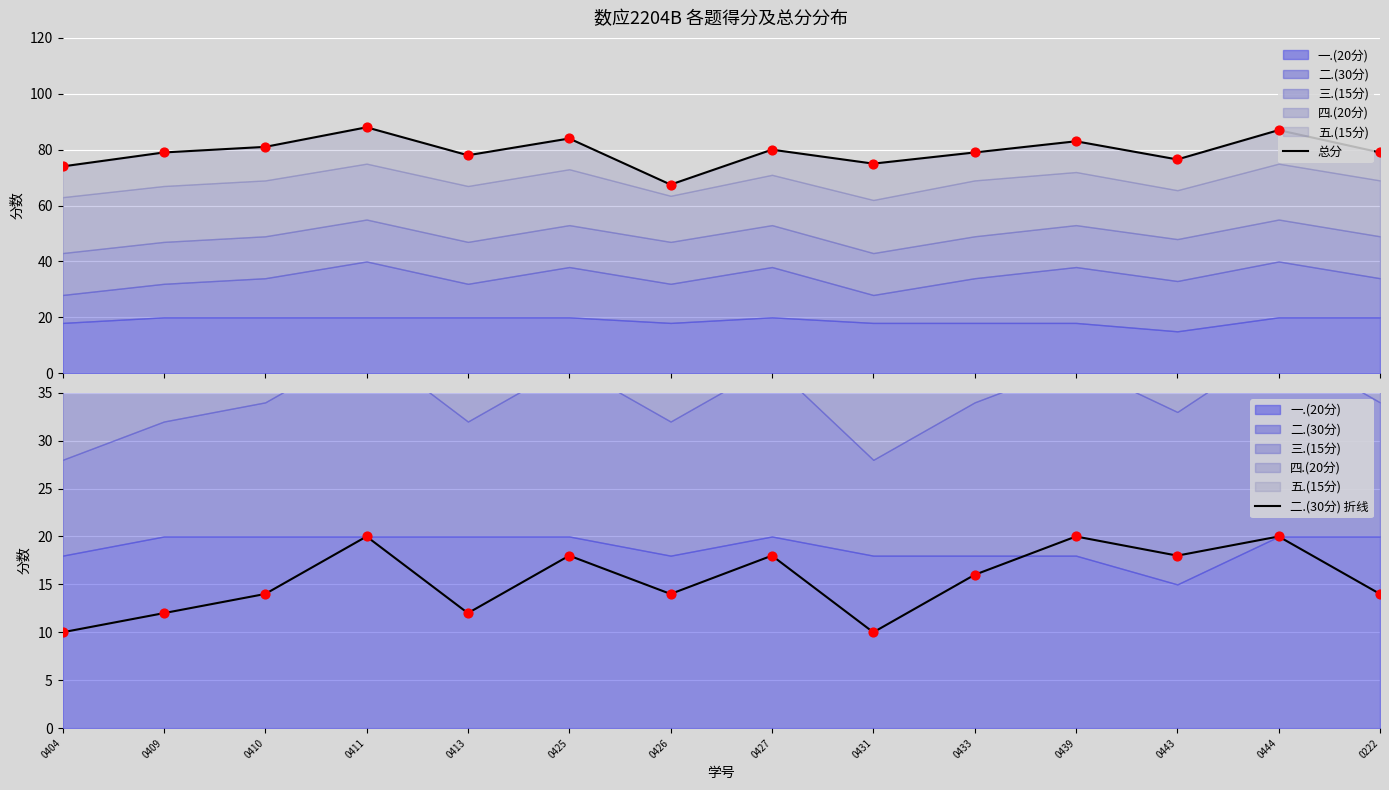

What is the total value across all series at 0410?

95.0